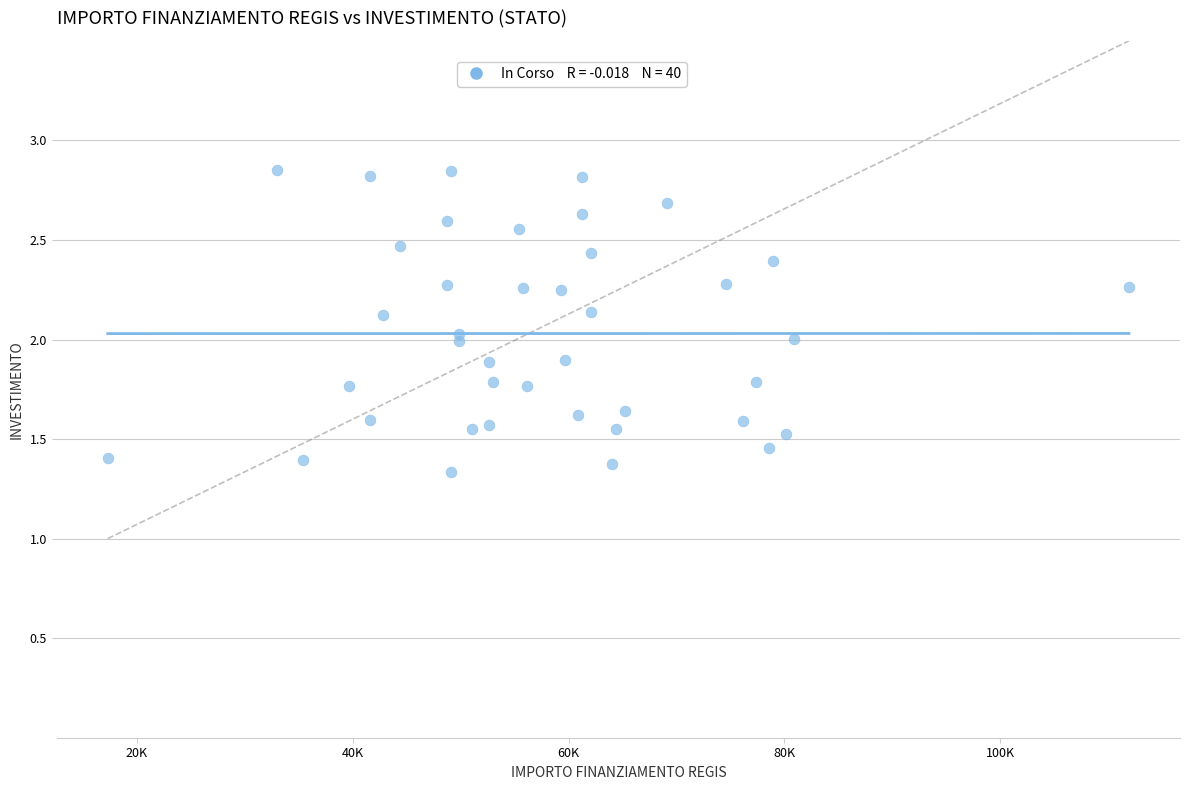

What is the range of X values (max minus min)?

94665.7